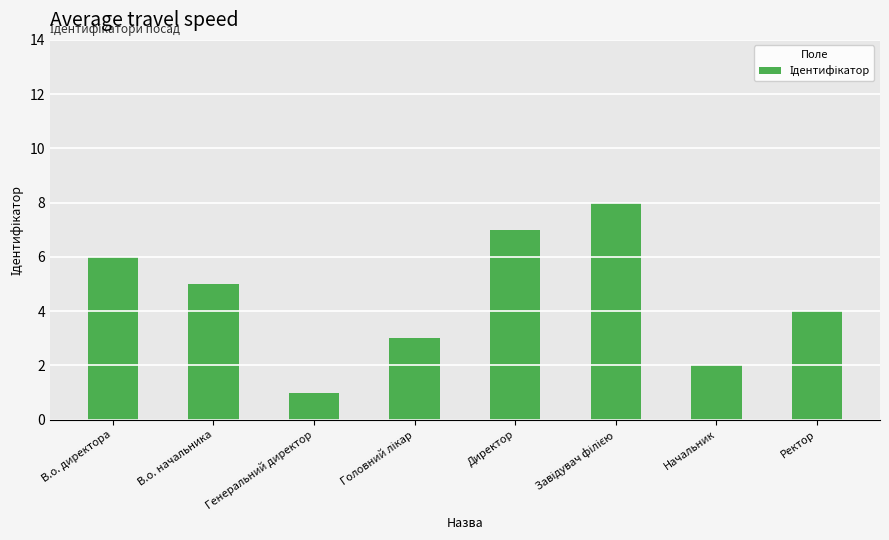

What is the difference between the maximum and second lowest values?

6